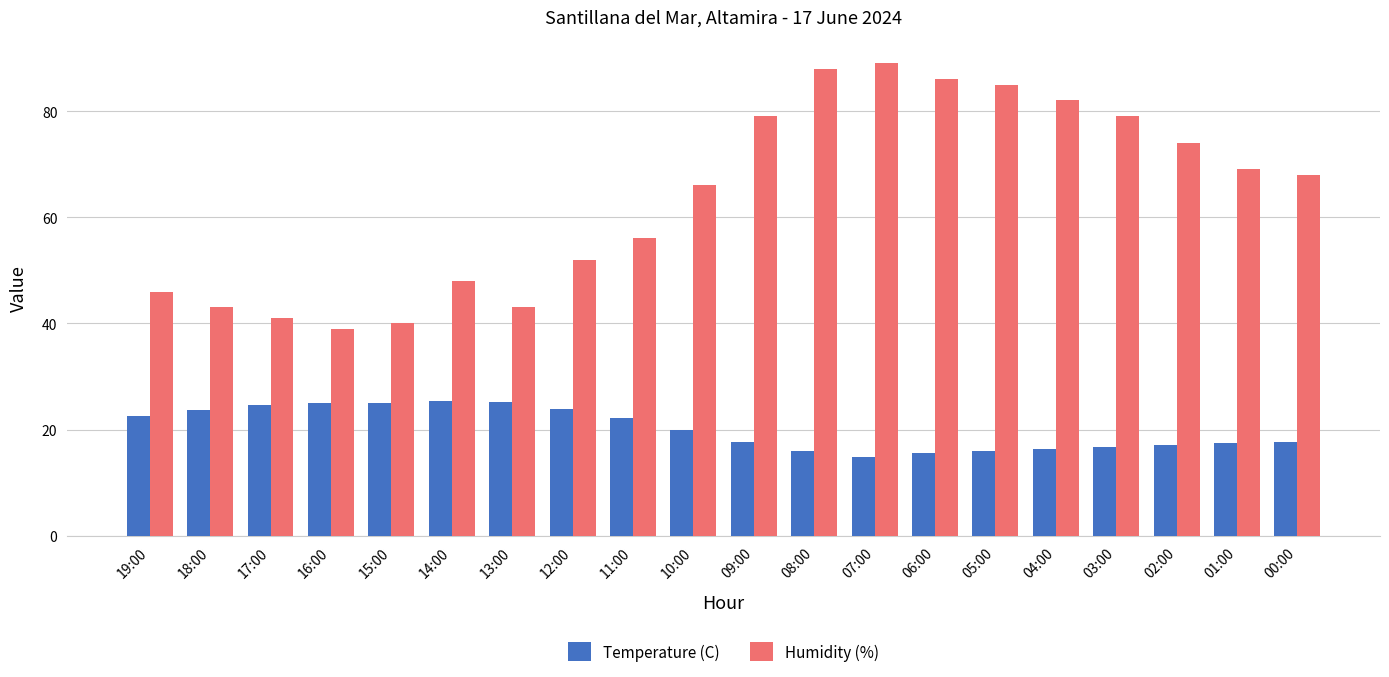

What is the value of the Humidity (%) bar at the 18th from the left?

74.0